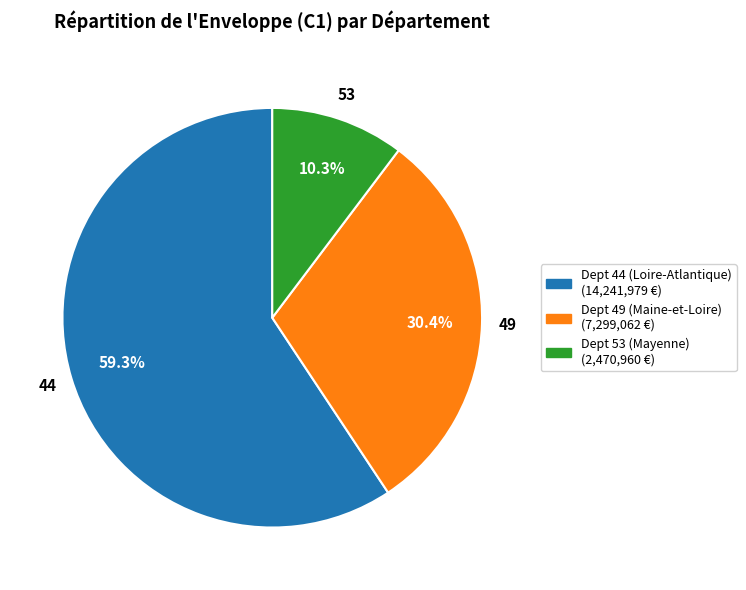

To the nearest percent, what is the difference between the largest and smallest slice percentages?

49%